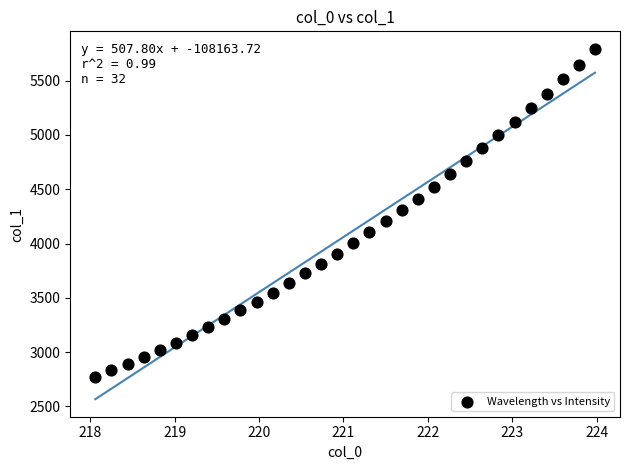

What is the range of X values (max minus min)?

5.9